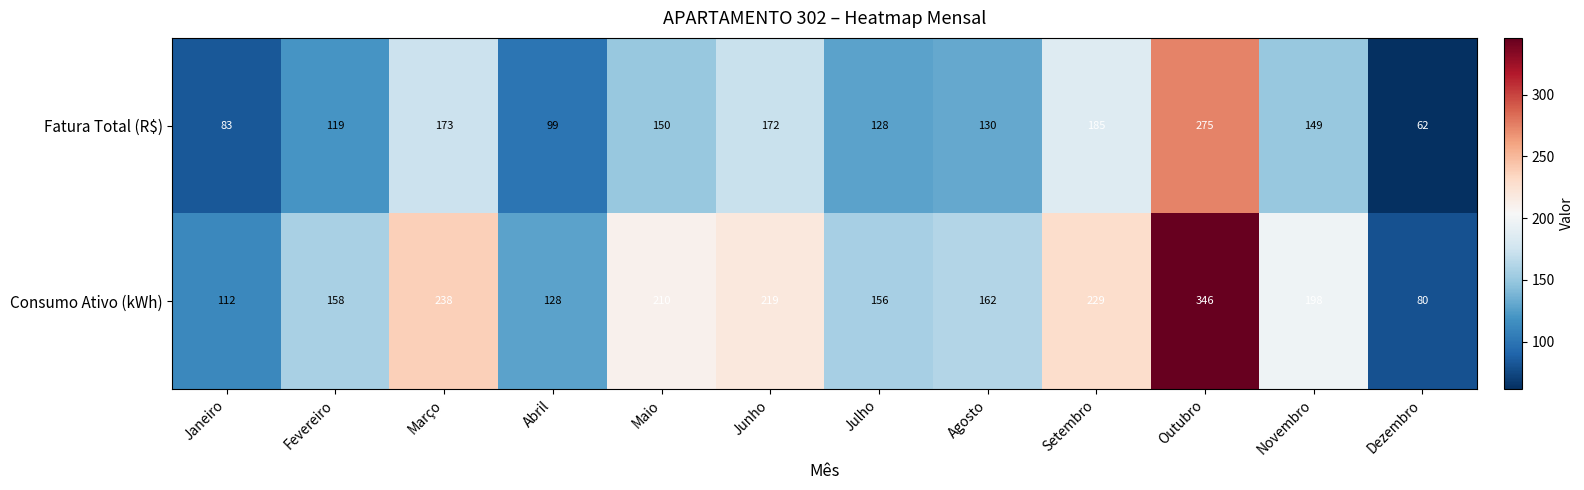

Reading left to right, transcribe all the data shown in this chart.

Fatura Total (R$): 83	119	173	99	150	172	128	130	185	275	149	62
Consumo Ativo (kWh): 112	158	238	128	210	219	156	162	229	346	198	80